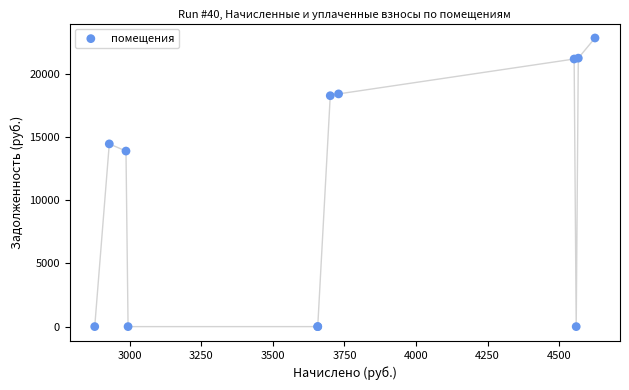

What Y value in the scatter plot is closest to 11416?

13887.5